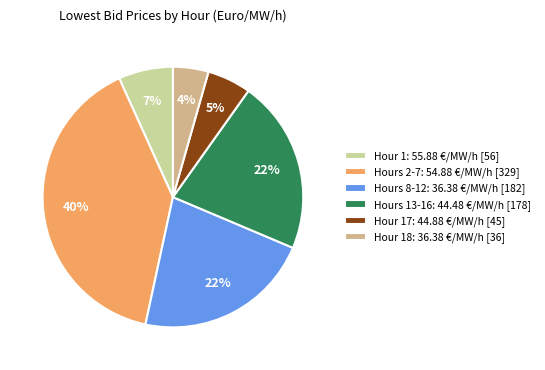

Do Hour 17: 44.88 €/MW/h [45] and Hours 13-16: 44.48 €/MW/h [178] together represent more than half of the pie?

No